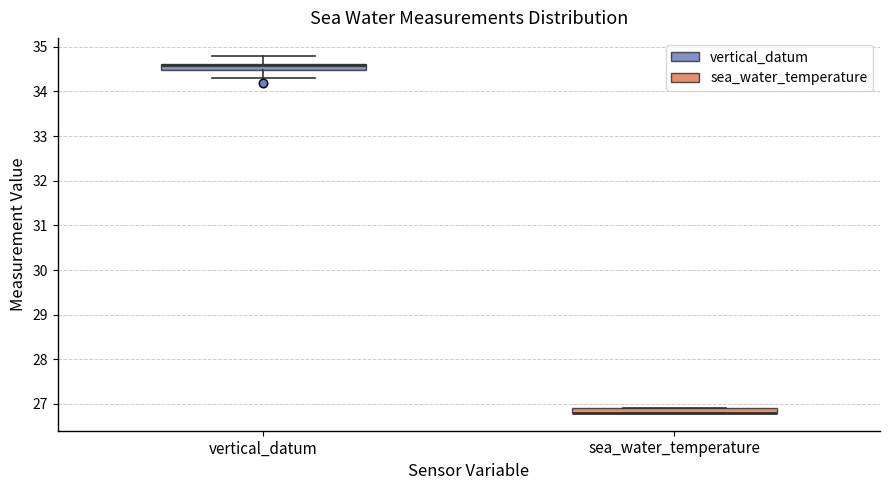

Where is the lower edge of the box for vertical_datum on the y-axis? The values are not printed on the chart, so give them approximately, as read against the axis.

34.5